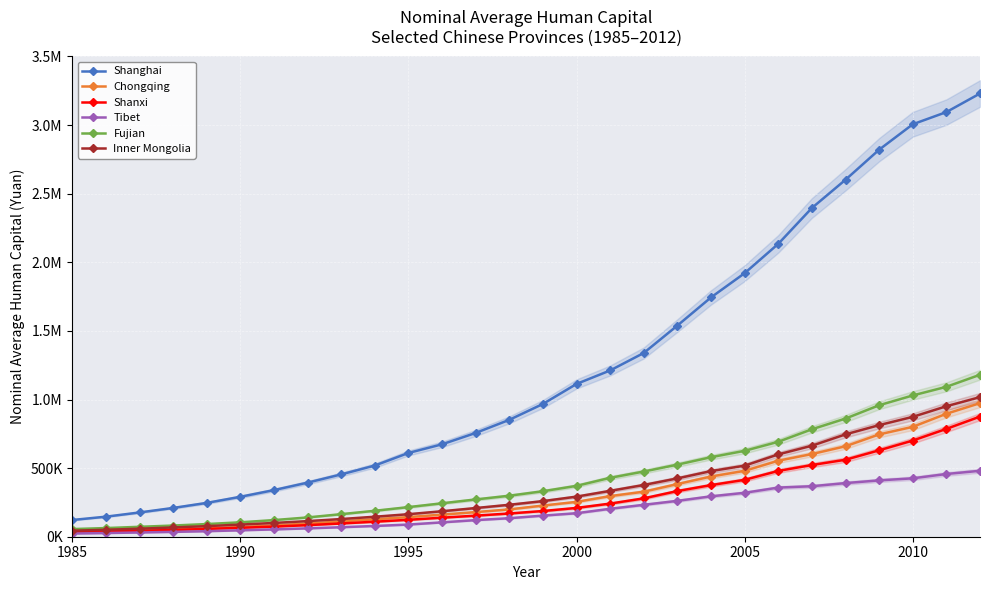

What is the difference between the second highest and minimum values in the Inner Mongolia series?

907241.5